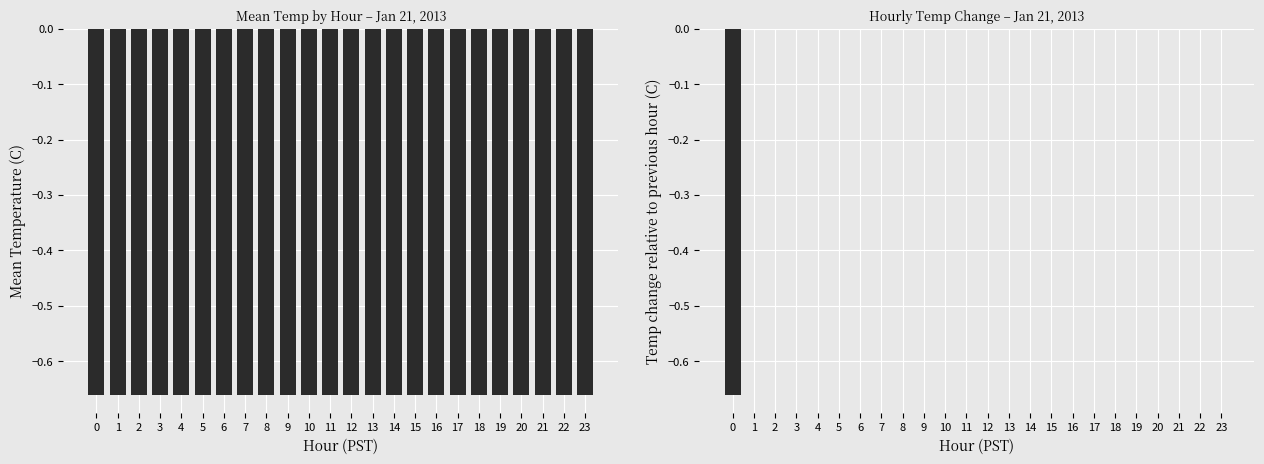

Reading right to left, transcribe all the data shown in this chart.

Mean Temperature (C): -0.7	-0.7	-0.7	-0.7	-0.7	-0.7	-0.7	-0.7	-0.7	-0.7	-0.7	-0.7	-0.7	-0.7	-0.7	-0.7	-0.7	-0.7	-0.7	-0.7	-0.7	-0.7	-0.7	-0.7
Temp Diff vs Prev Hour (C): 0.0	0.0	0.0	0.0	0.0	0.0	0.0	0.0	0.0	0.0	0.0	0.0	0.0	0.0	0.0	0.0	0.0	0.0	0.0	0.0	0.0	0.0	0.0	-0.7